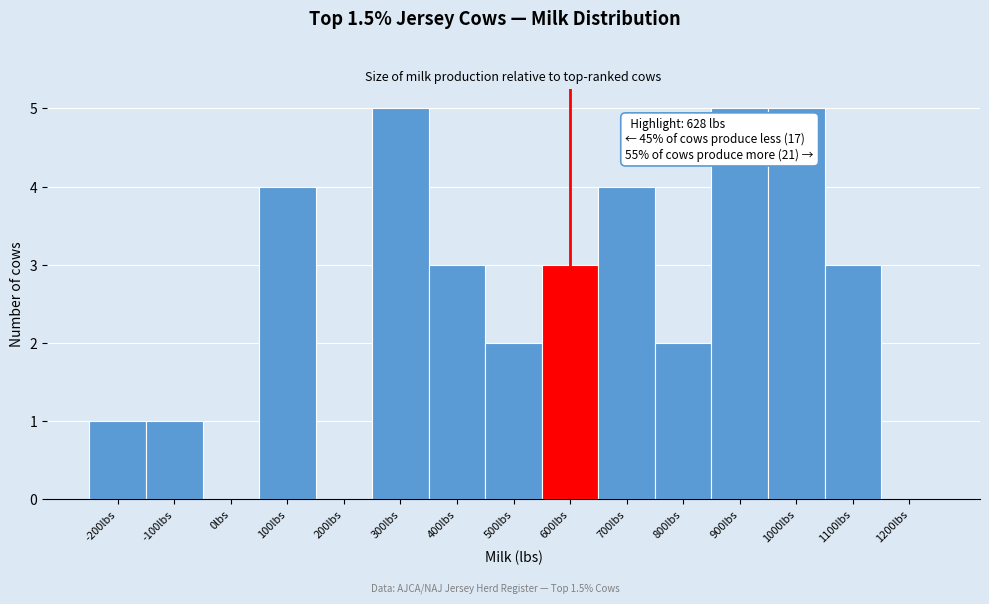

Reading left to right, list all the values displayed in this chart.

-200lbs=1	-100lbs=1	0lbs=0	100lbs=4	200lbs=0	300lbs=5	400lbs=3	500lbs=2	600lbs=3	700lbs=4	800lbs=2	900lbs=5	1000lbs=5	1100lbs=3	1200lbs=0